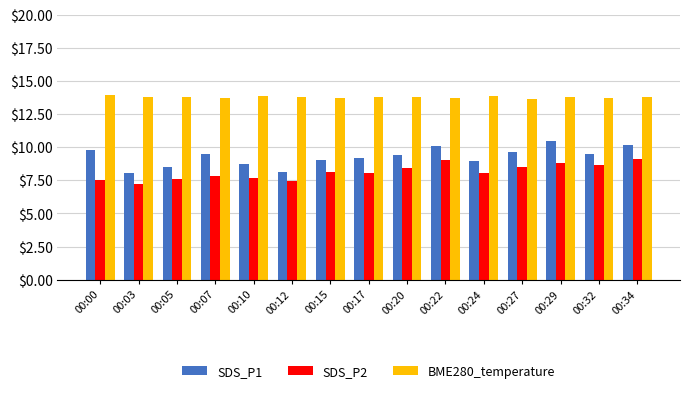

What is the sum of all SDS_P1 values?

139.2